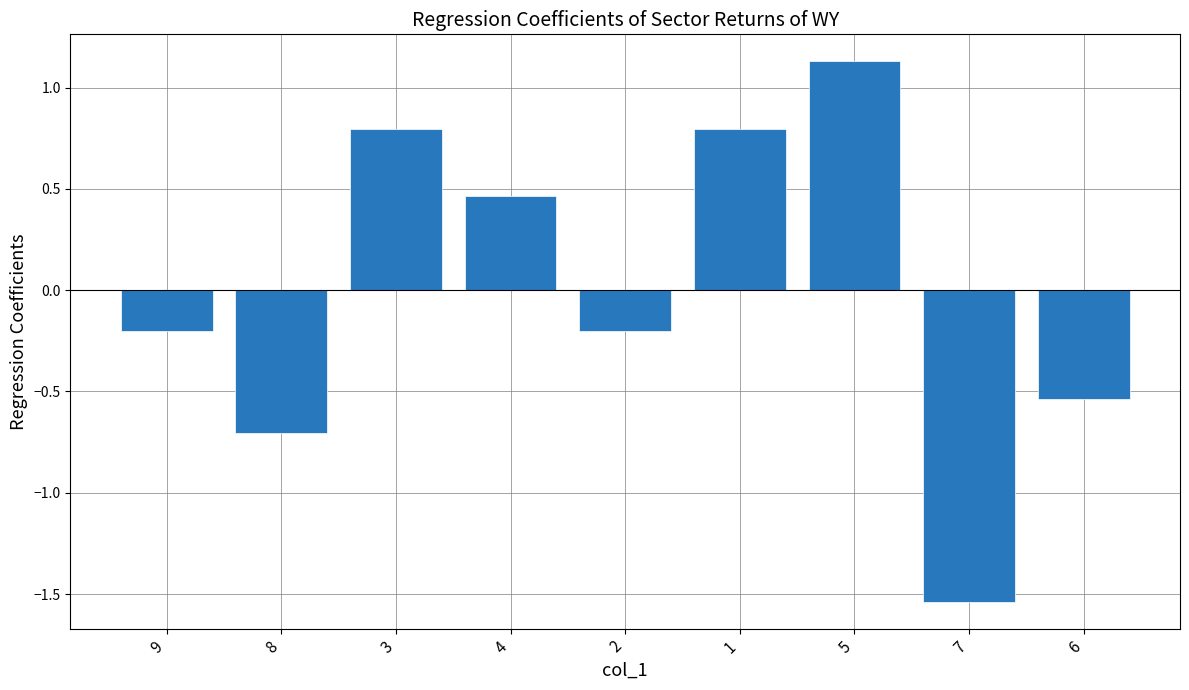

What is the difference between the second highest and minimum values?

2.3